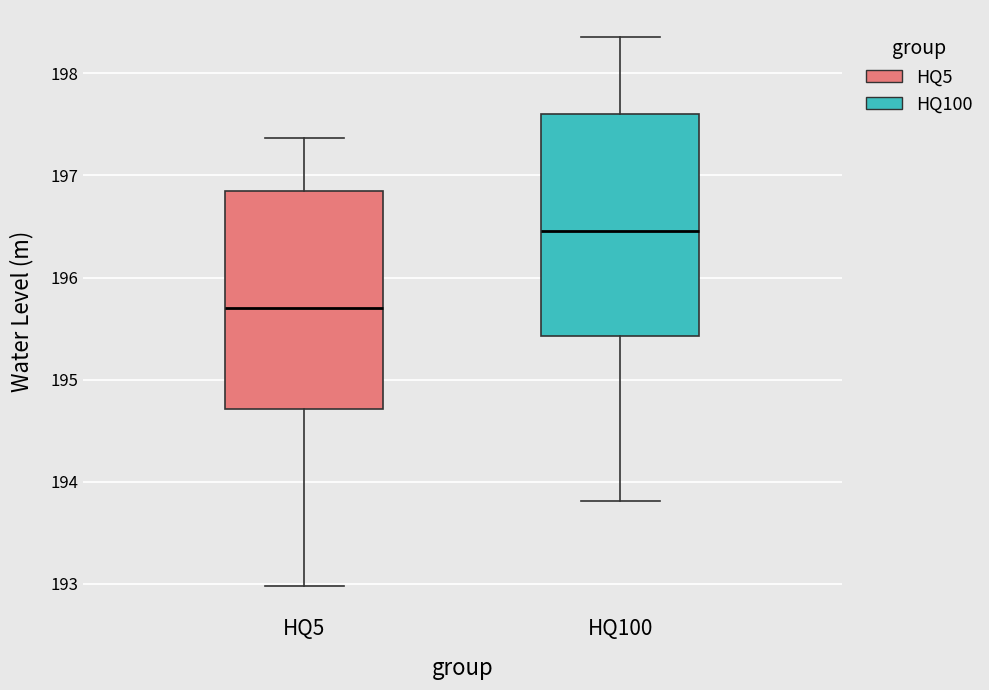

Reading left to right, read every box against the y-axis: the position of its median line, the range the box covers, and the ends of its whiskers. The values are not printed on the chart, so give them approximately, as read against the axis.

HQ5: median 195.7, box 194.7 to 196.8, whiskers 193.0 to 197.4
HQ100: median 196.5, box 195.4 to 197.6, whiskers 193.8 to 198.4